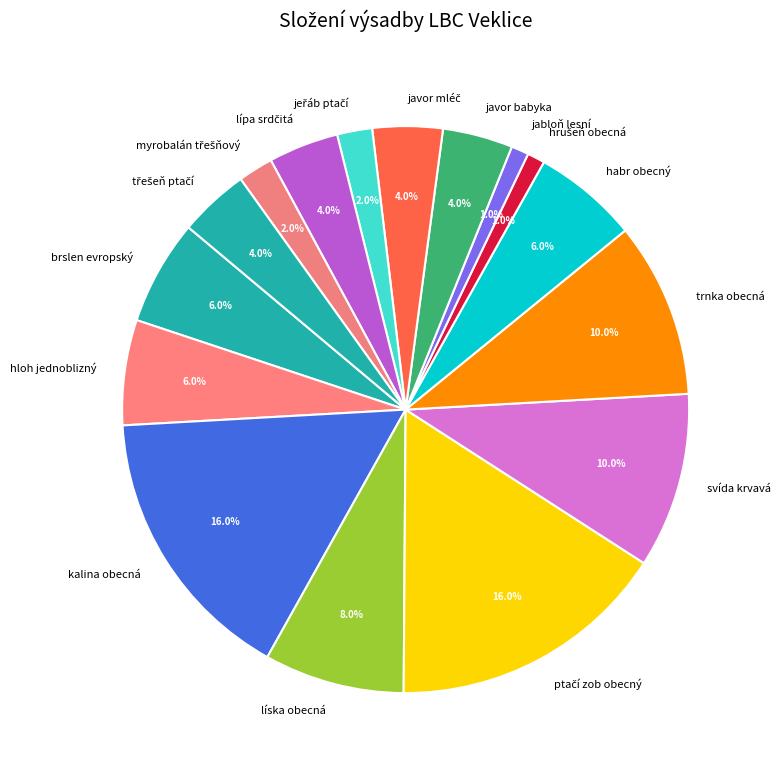

Does any single category account for the majority?

No